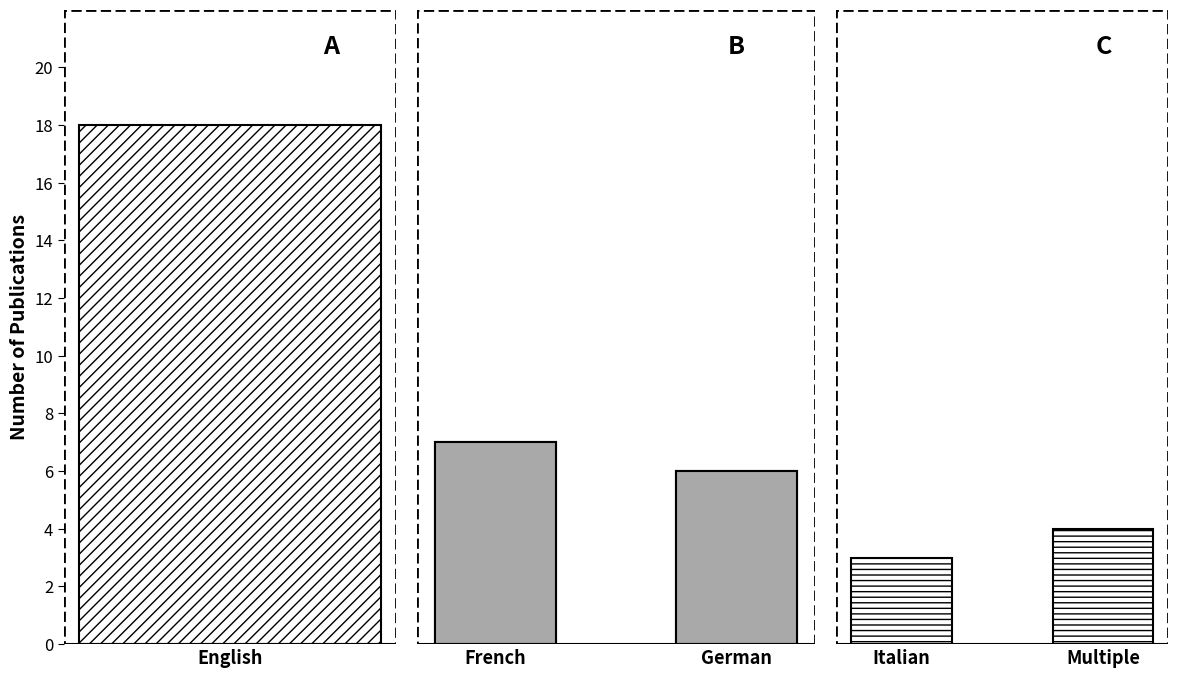

What position from the left is German?

2